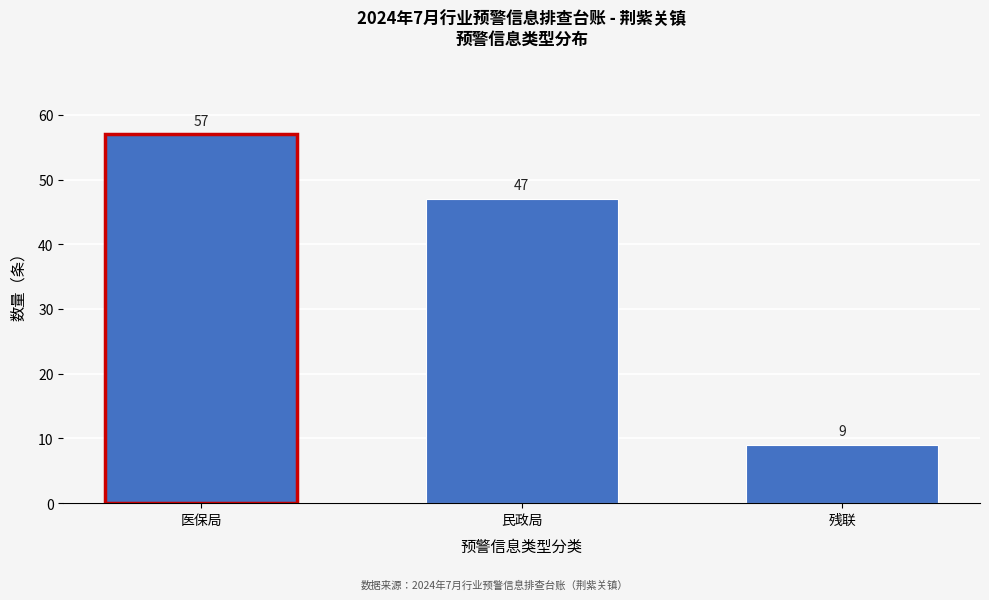

Reading left to right, extract all data points from this chart.

57	47	9